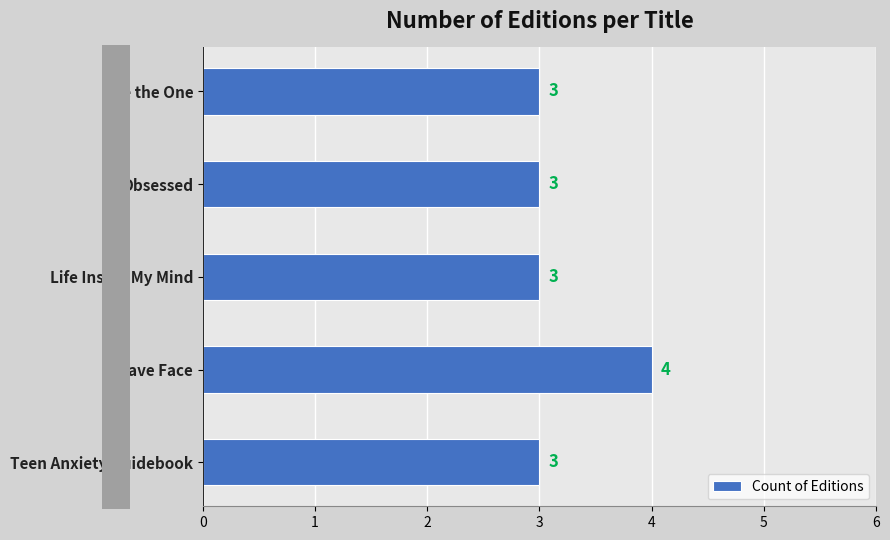

What is the average value?

3